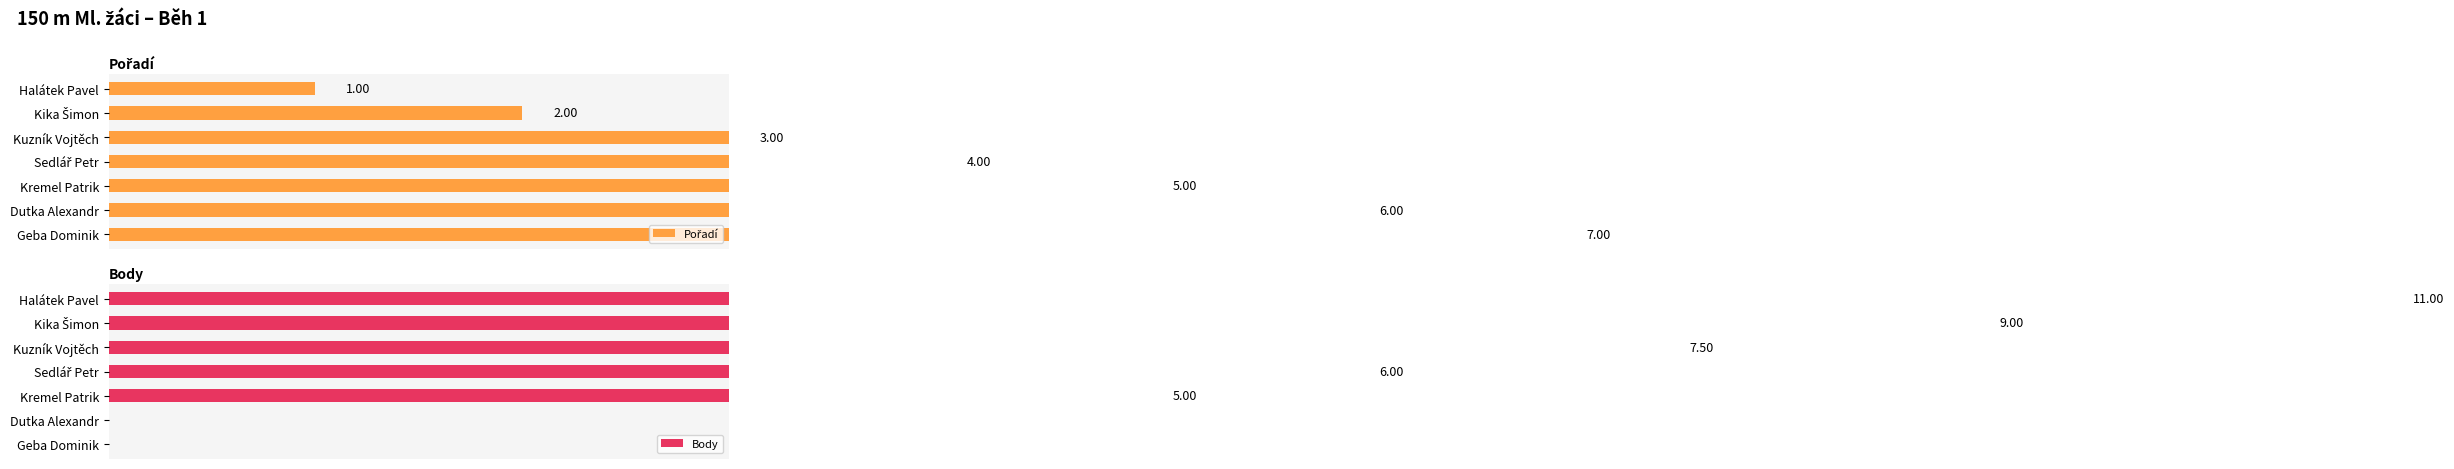

How many values in Body are above zero?

5